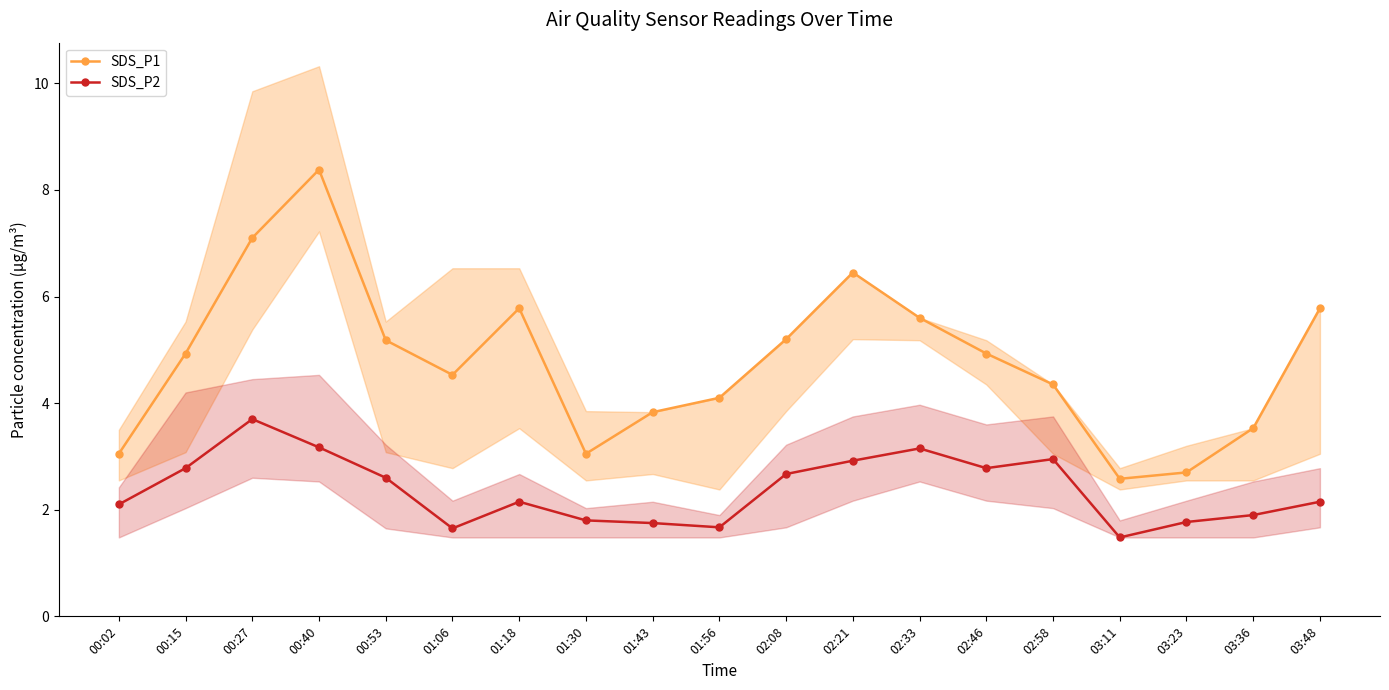

At which category is the sum across all series the highest?

00:40